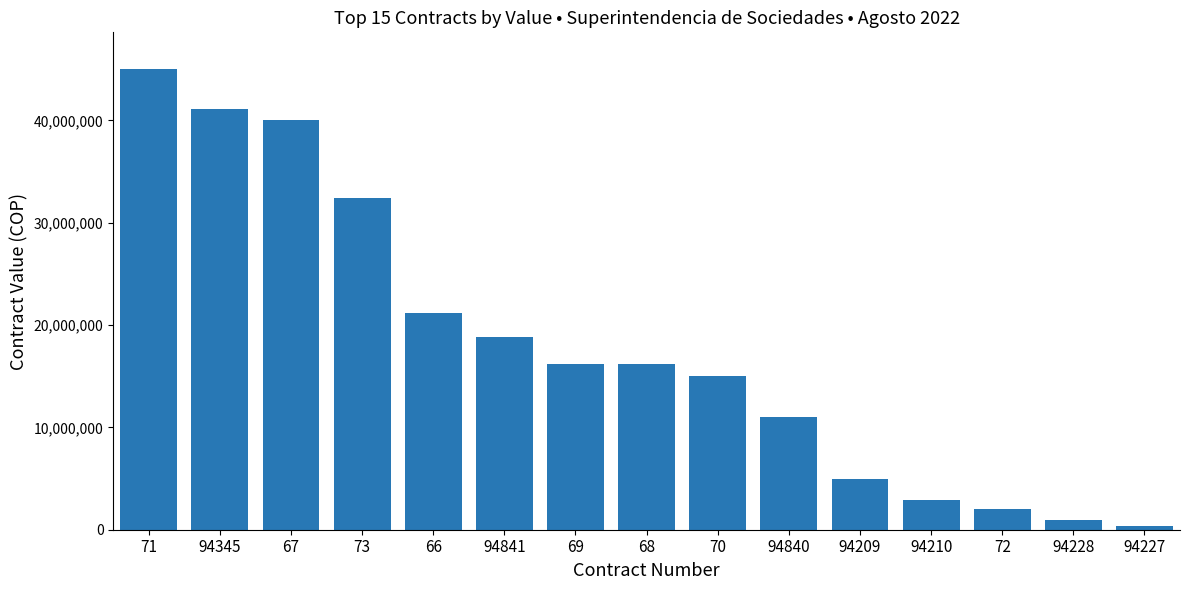

What is the difference between the maximum and minimum values?

44669054.8